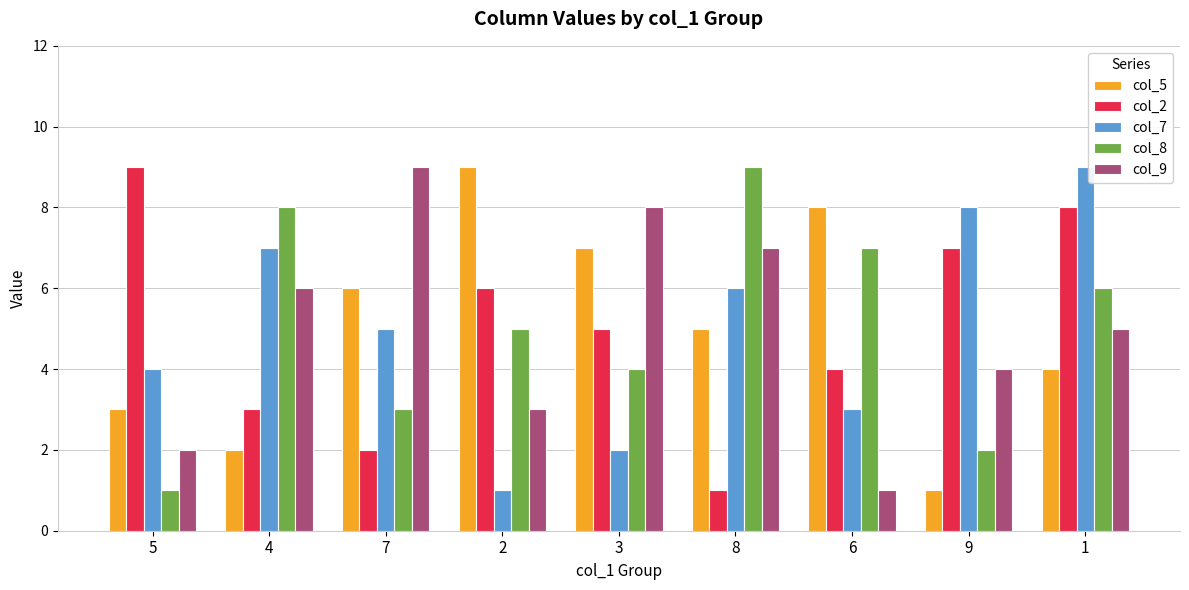

How many data points does each series have?

9